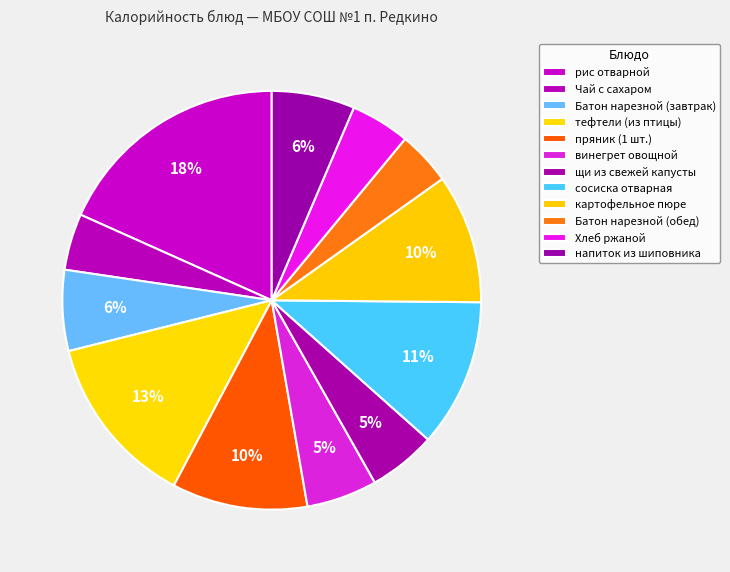

What is the total percentage of пряник (1 шт.) and Батон нарезной (завтрак)?

16.7%